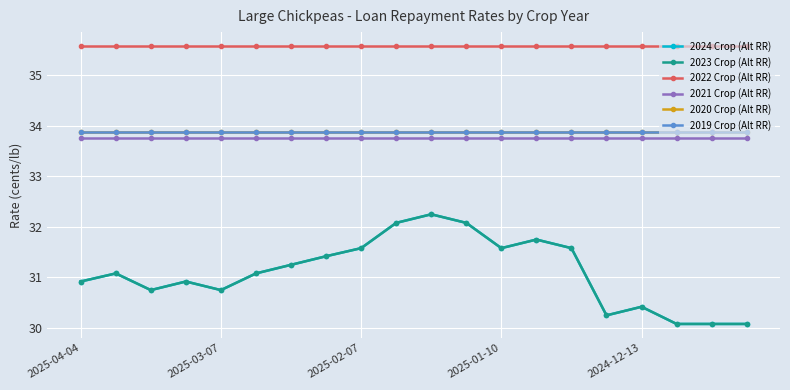

Which series has the largest total across all categories?

2022 Crop (Alt RR)